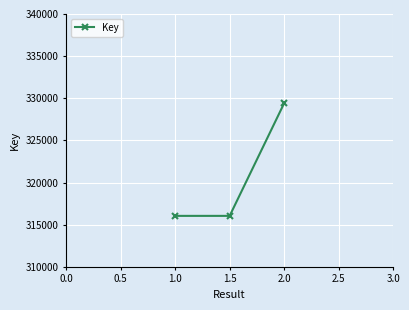

Reading left to right, list all the values displayed in this chart.

316044	316044	329410